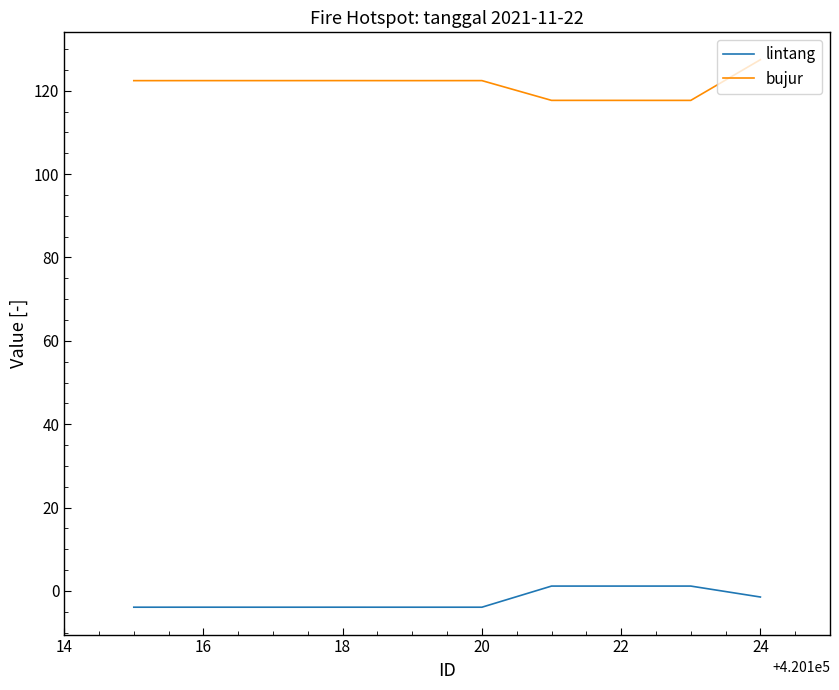

What is the minimum value for lintang?

-3.9